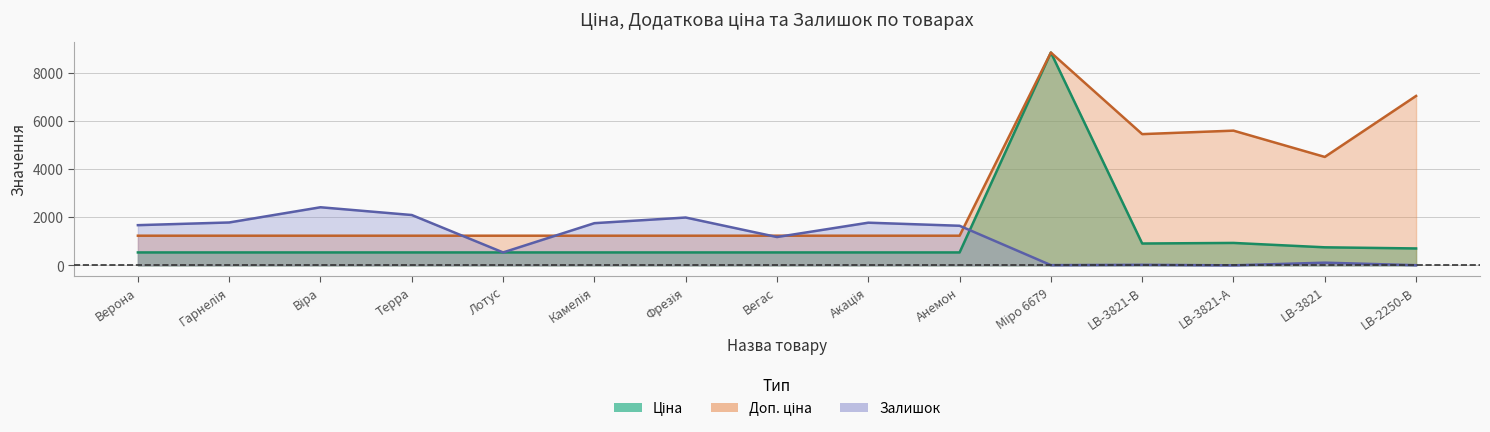

Which has a higher value, Віра or Терра?

Віра